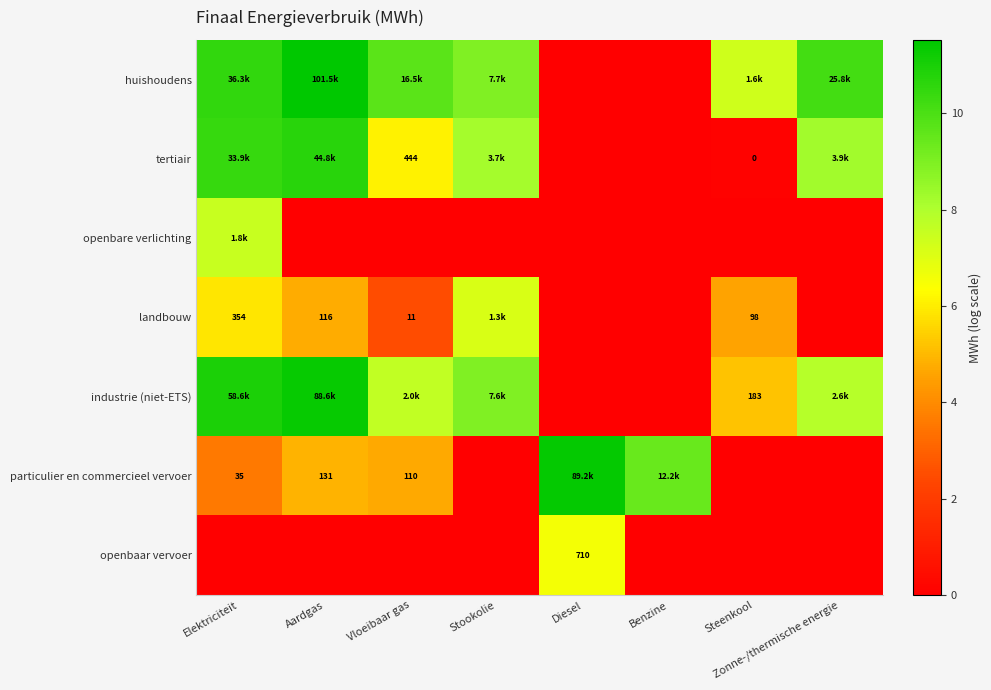

Count the number of data series in this chart.

7